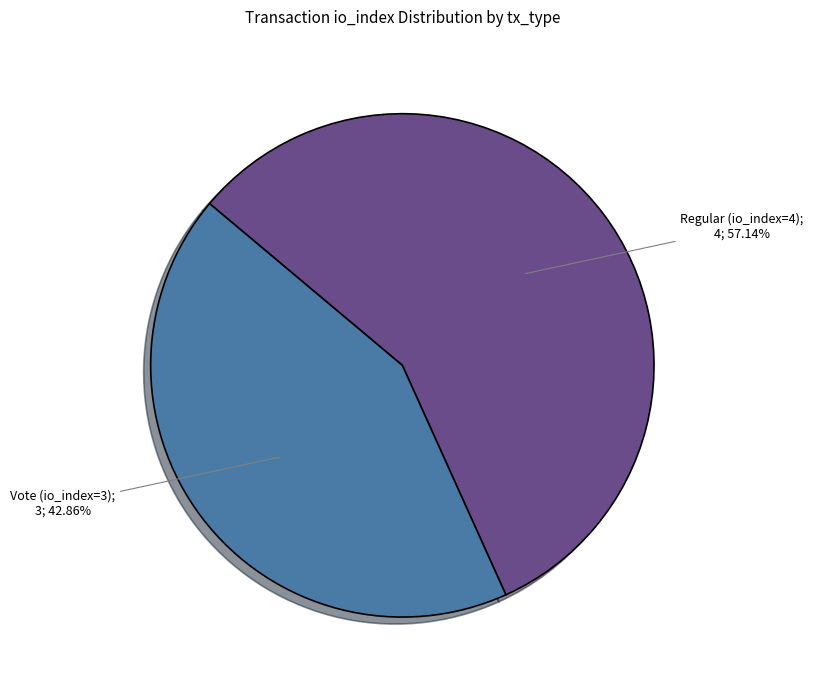

Is there a majority slice in this chart?

Yes